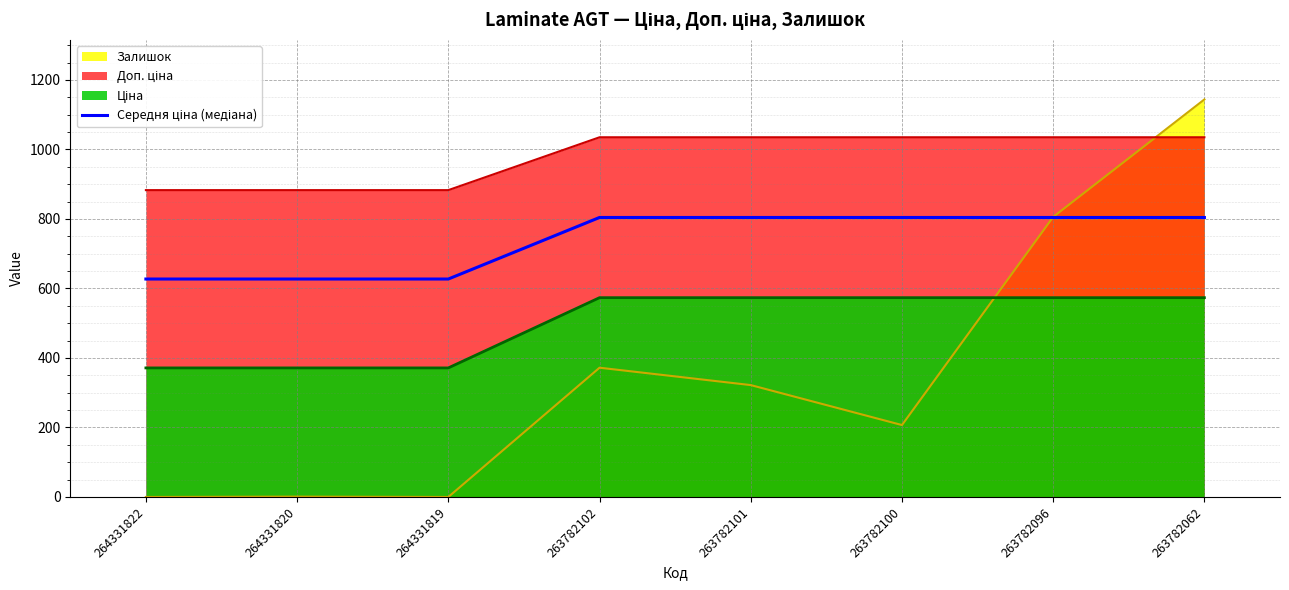

At which category does the chart reach its peak across all series?

263782062